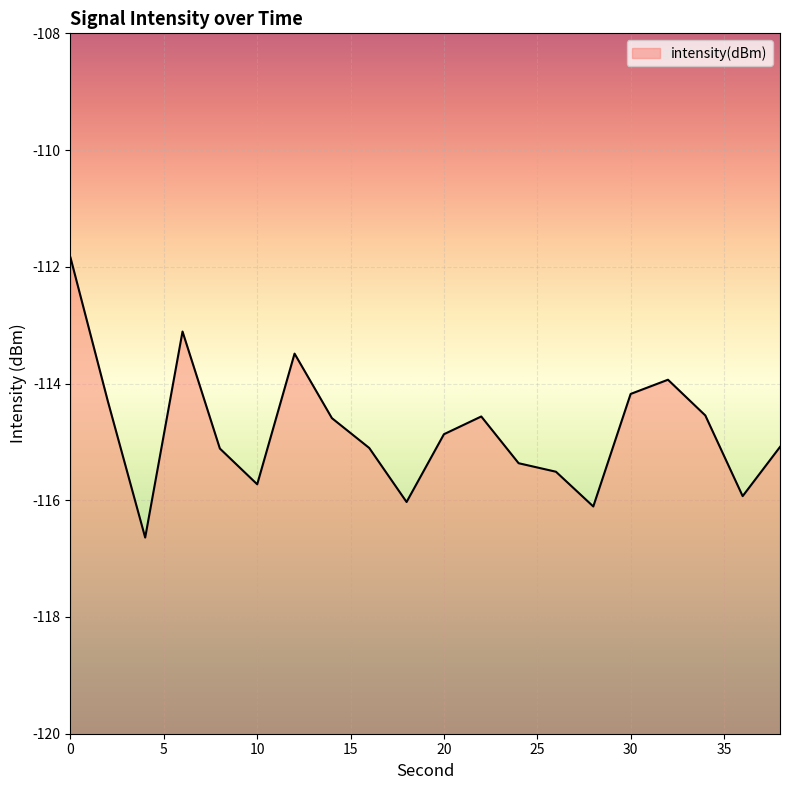

Where is the first local minimum?

4